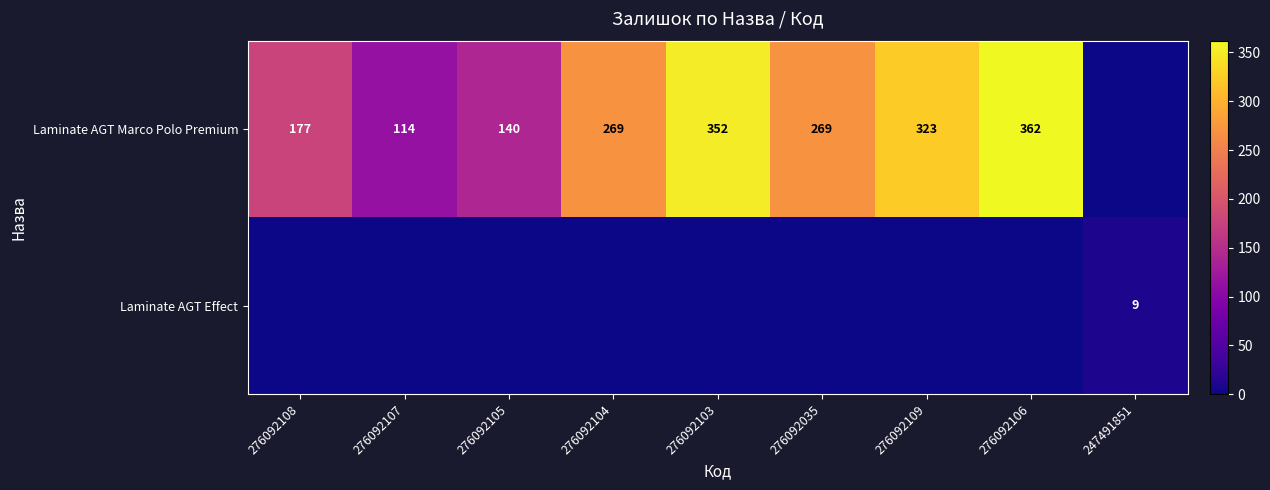

What is the sum of the Laminate AGT Marco Polo Premium values at 276092105 and 276092107?

254